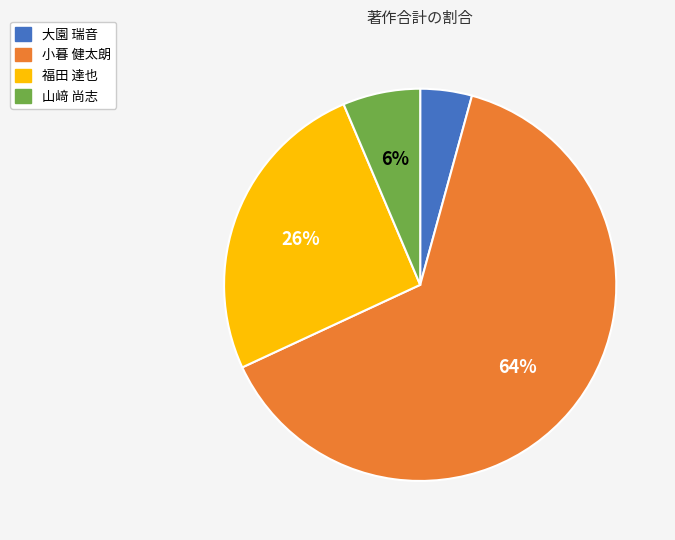

Which category has the smallest portion of the pie?

大園 瑞音